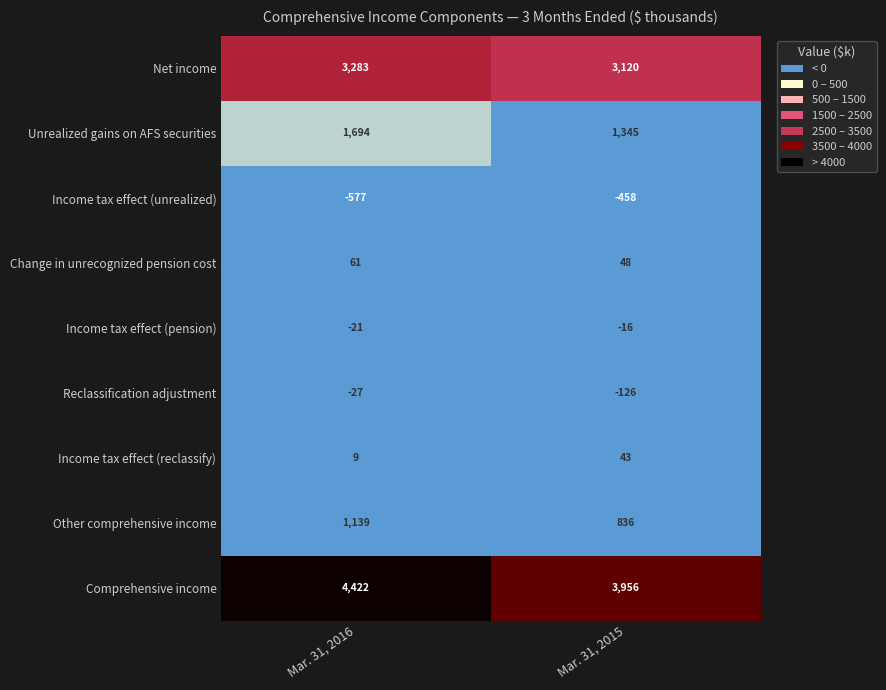

Reading left to right, transcribe all the data shown in this chart.

Net income: 3283	3120
Unrealized gains on AFS securities: 1694	1345
Income tax effect (unrealized): -577	-458
Change in unrecognized pension cost: 61	48
Income tax effect (pension): -21	-16
Reclassification adjustment: -27	-126
Income tax effect (reclassify): 9	43
Other comprehensive income: 1139	836
Comprehensive income: 4422	3956